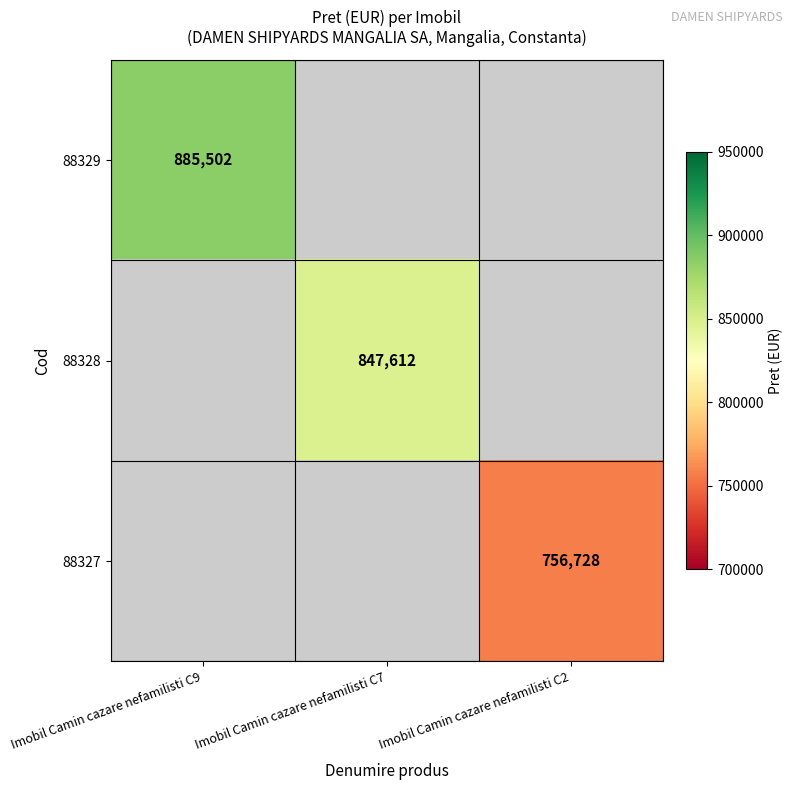

The 88329 series shows 415314 at Imobil Camin cazare nefamilisti C9. True or false?

False